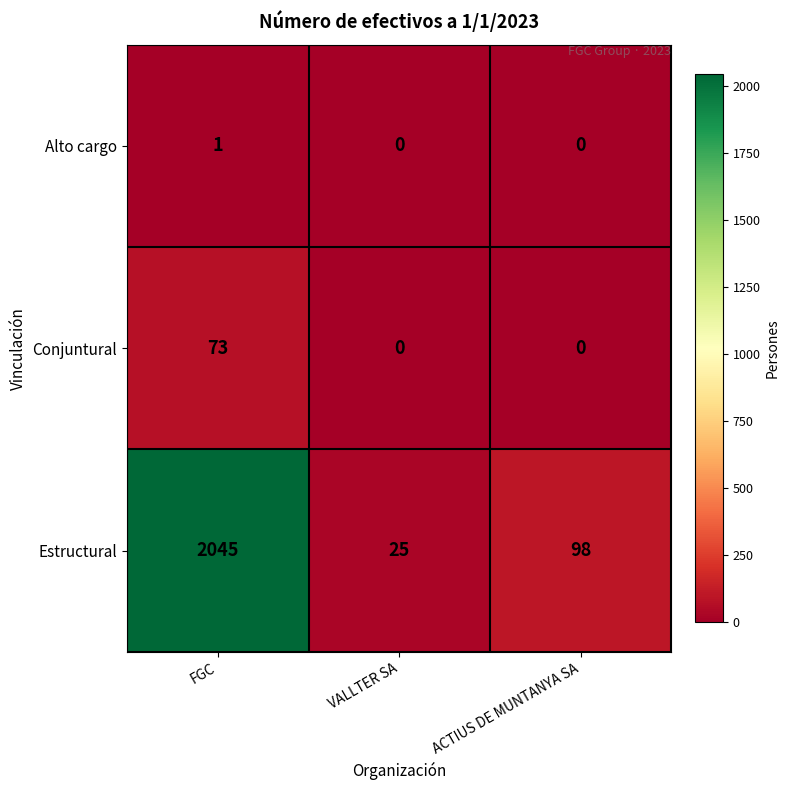

How many data points in Alto cargo are above 0?

1